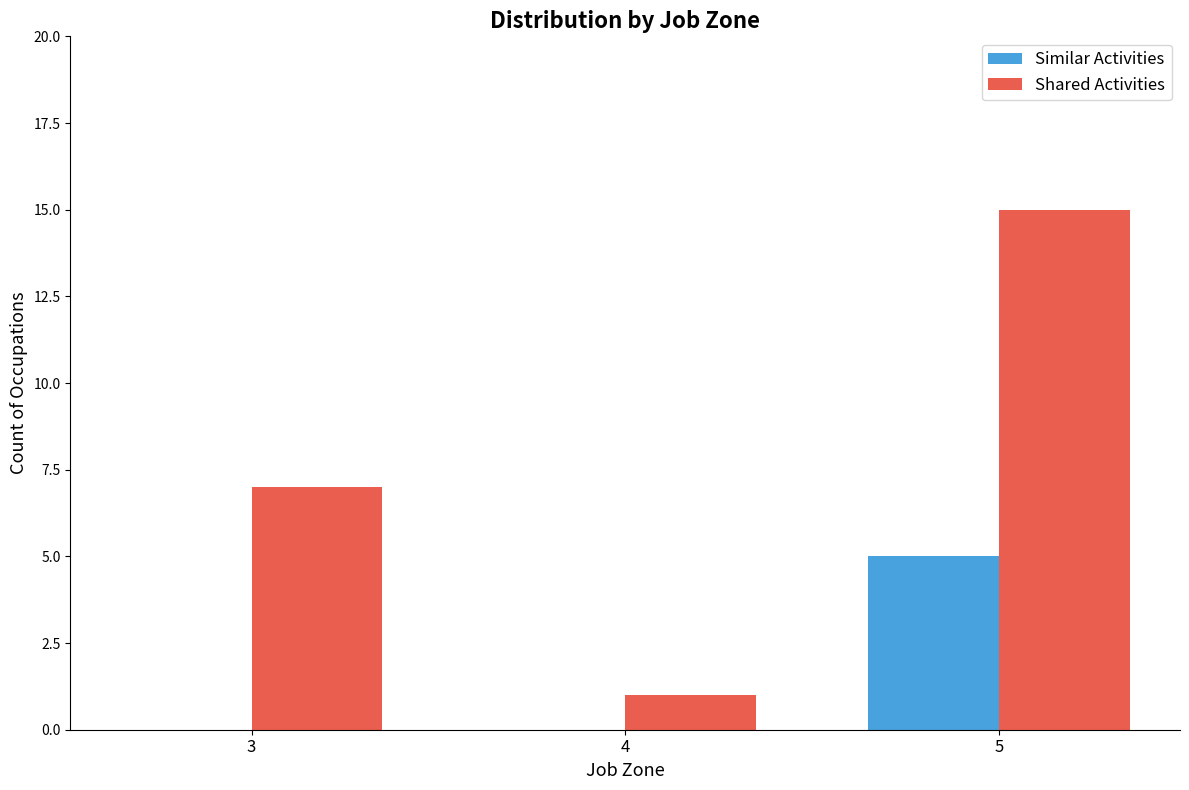

Which category has the highest value across all series?

5